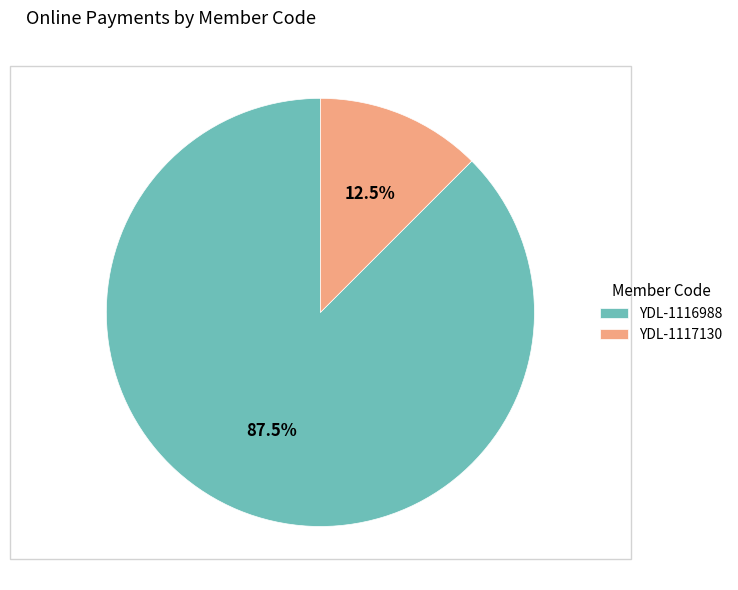

Rank the categories by value from highest to lowest.

YDL-1116988, YDL-1117130